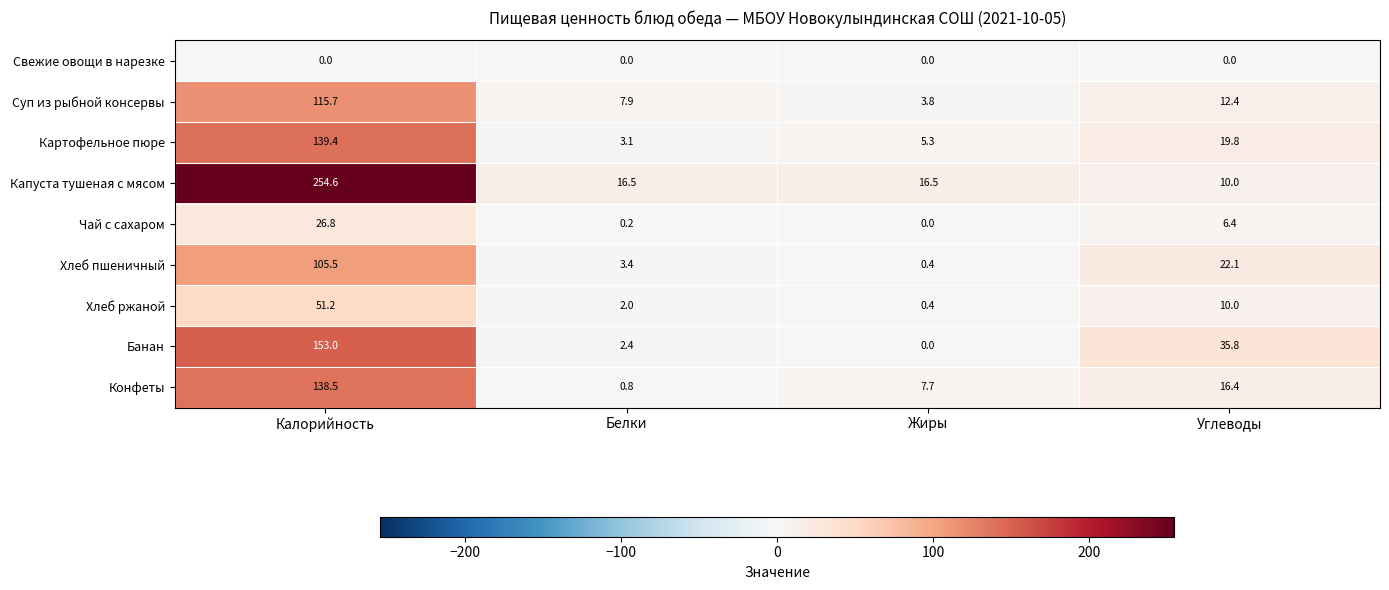

What is the sum of the Суп из рыбной консервы values at Калорийность and Жиры?

119.5